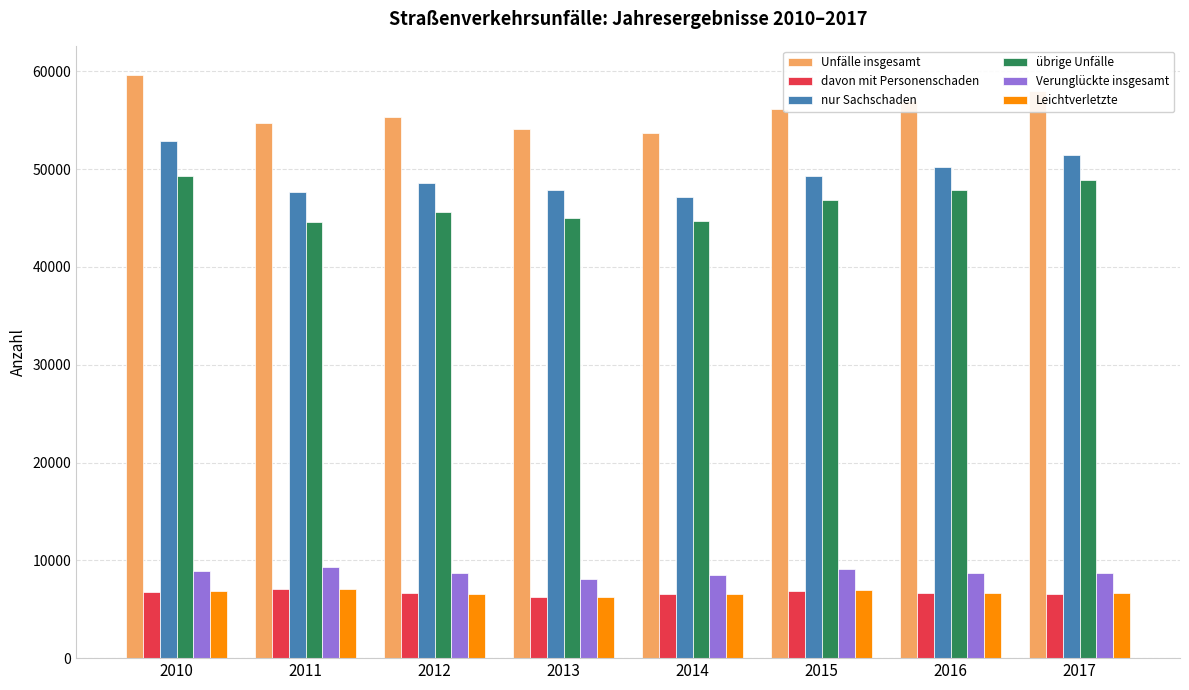

What is the approximate value of davon mit Personenschaden at 2016?

6700